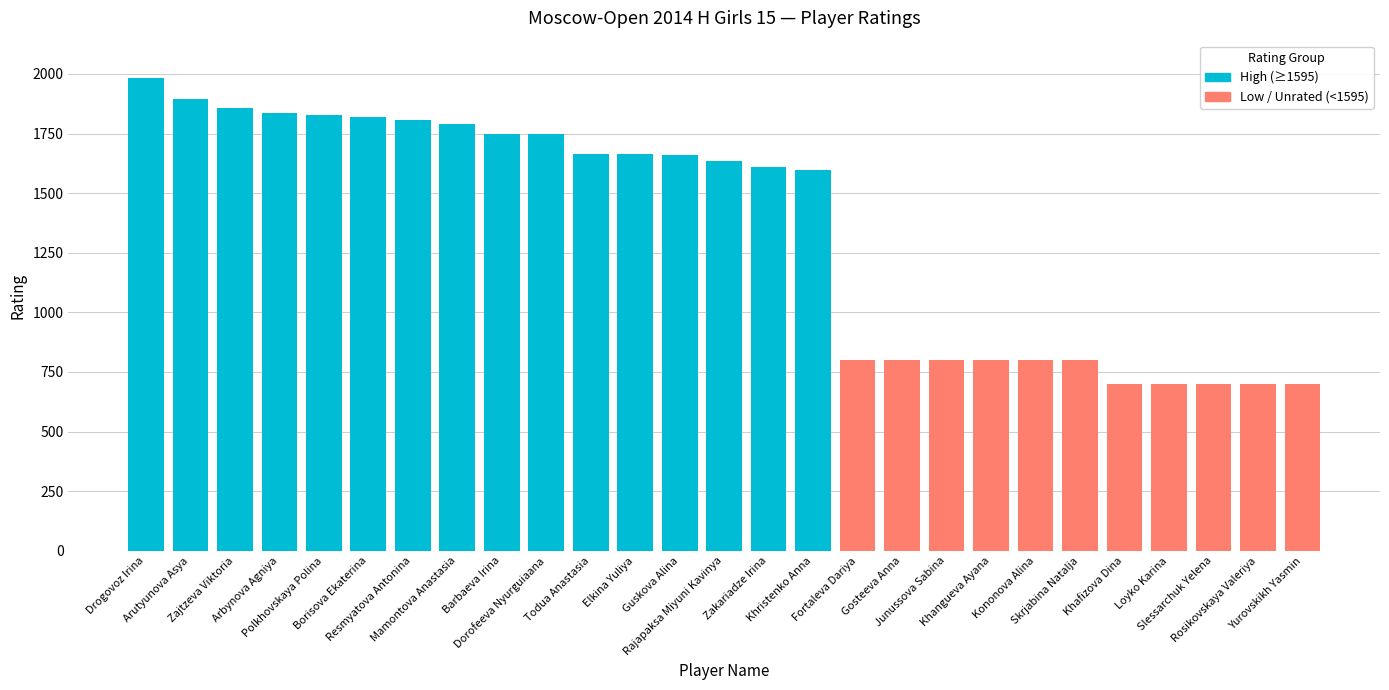

True or false: the data shows 1661 at Guskova Alina.

True